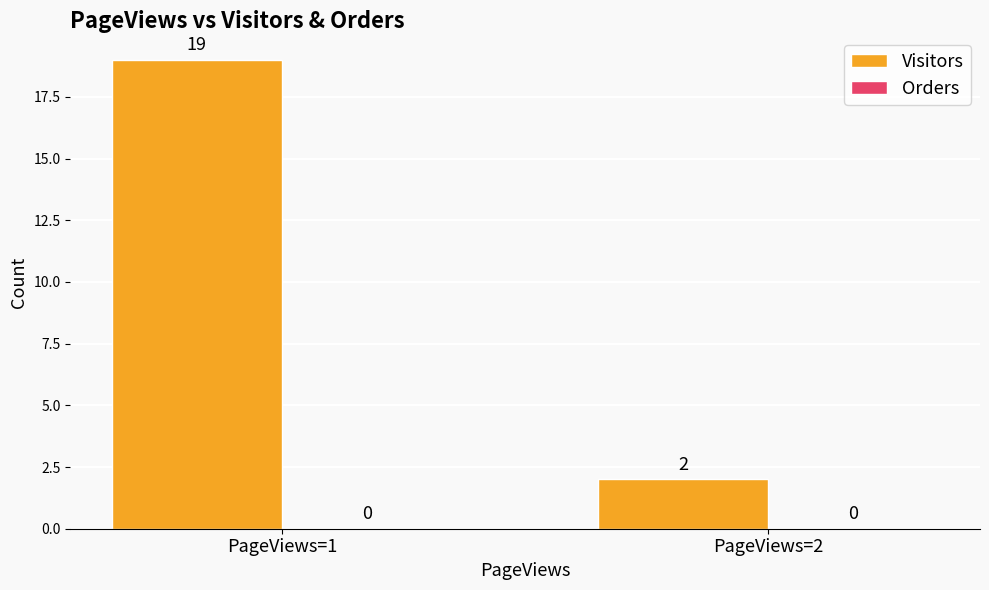

Does the chart contain any negative values?

No